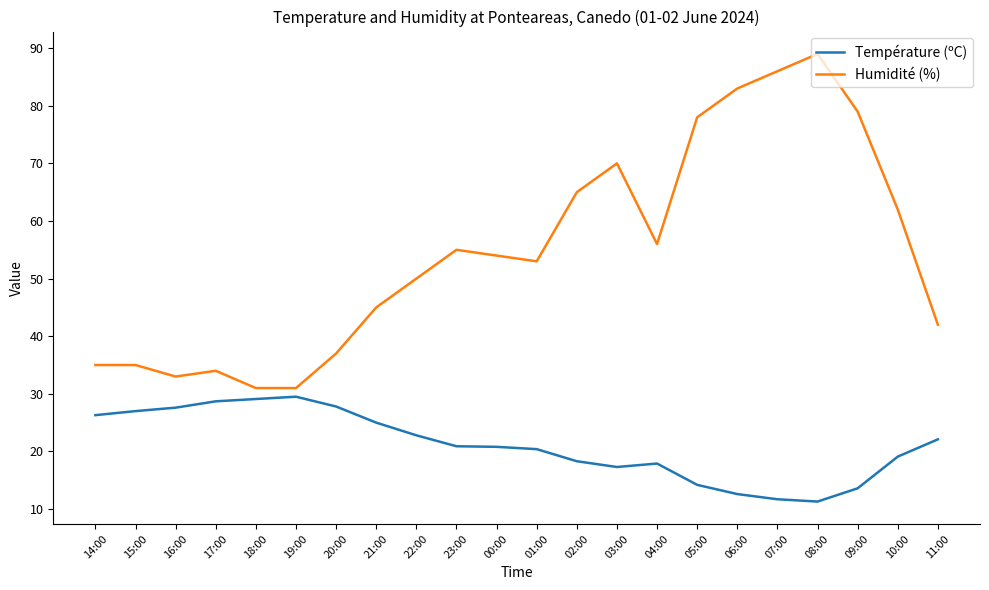

What value does the Humidité (%) series have at 08:00?

89.0